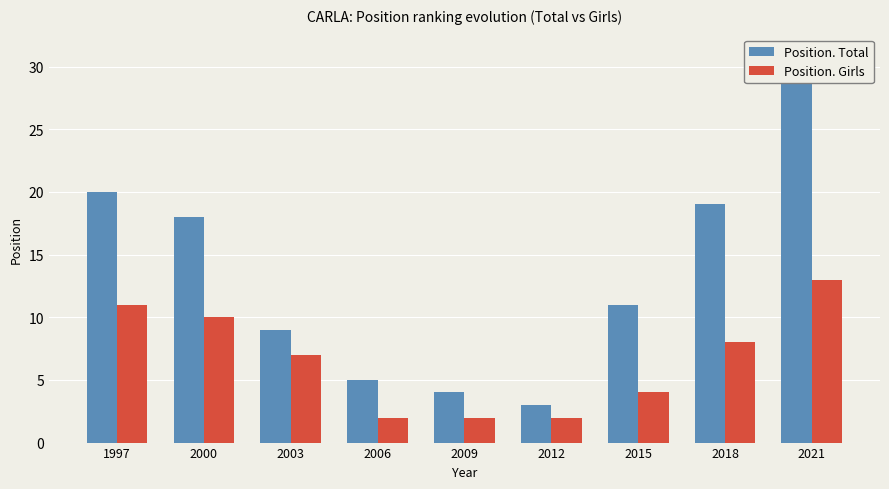

What is the sum of all Position. Total values?

120